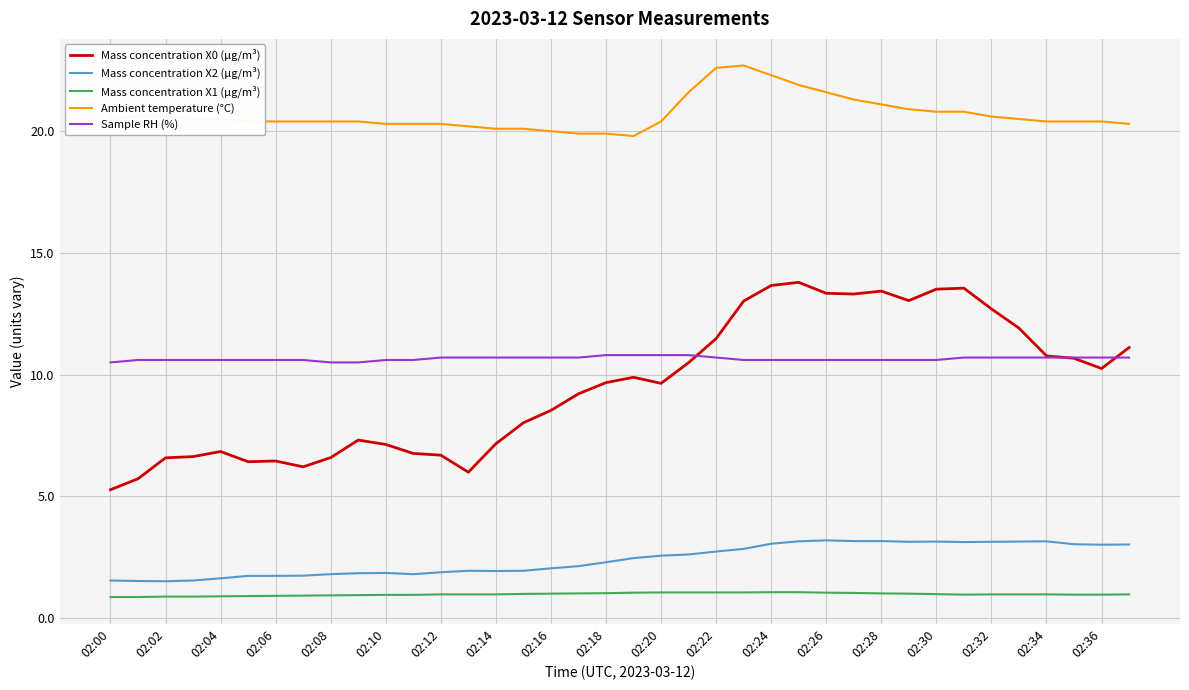

Rank the series by their maximum value, from highest to lowest.

Ambient temperature (°C), Mass concentration X0 (μg/m³), Sample RH (%), Mass concentration X2 (μg/m³), Mass concentration X1 (μg/m³)